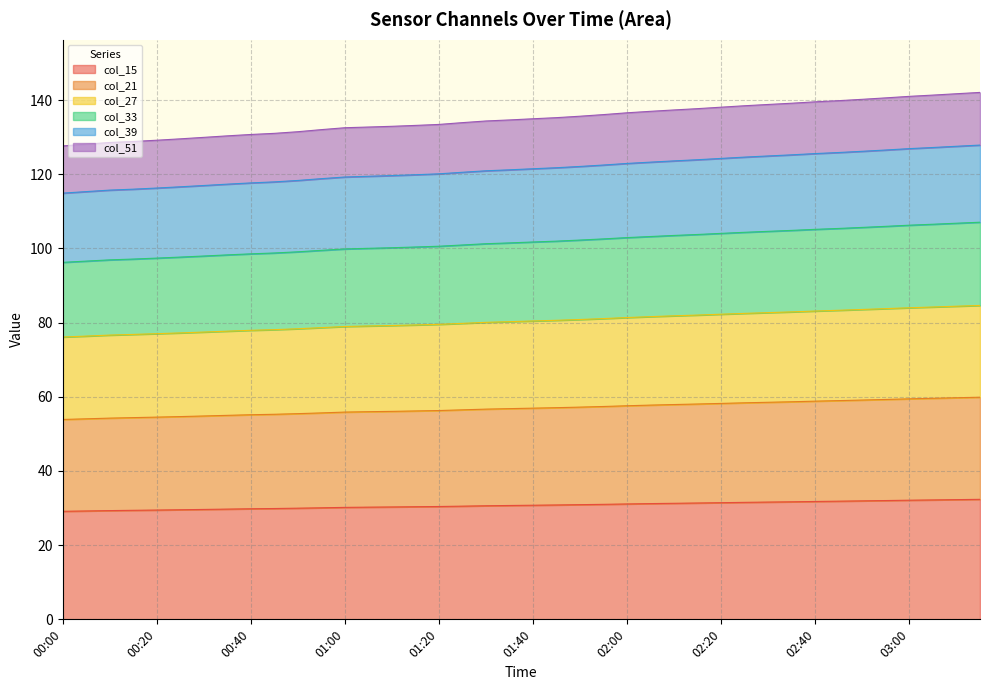

What are all the series names shown in the legend?

col_15, col_21, col_27, col_33, col_39, col_51